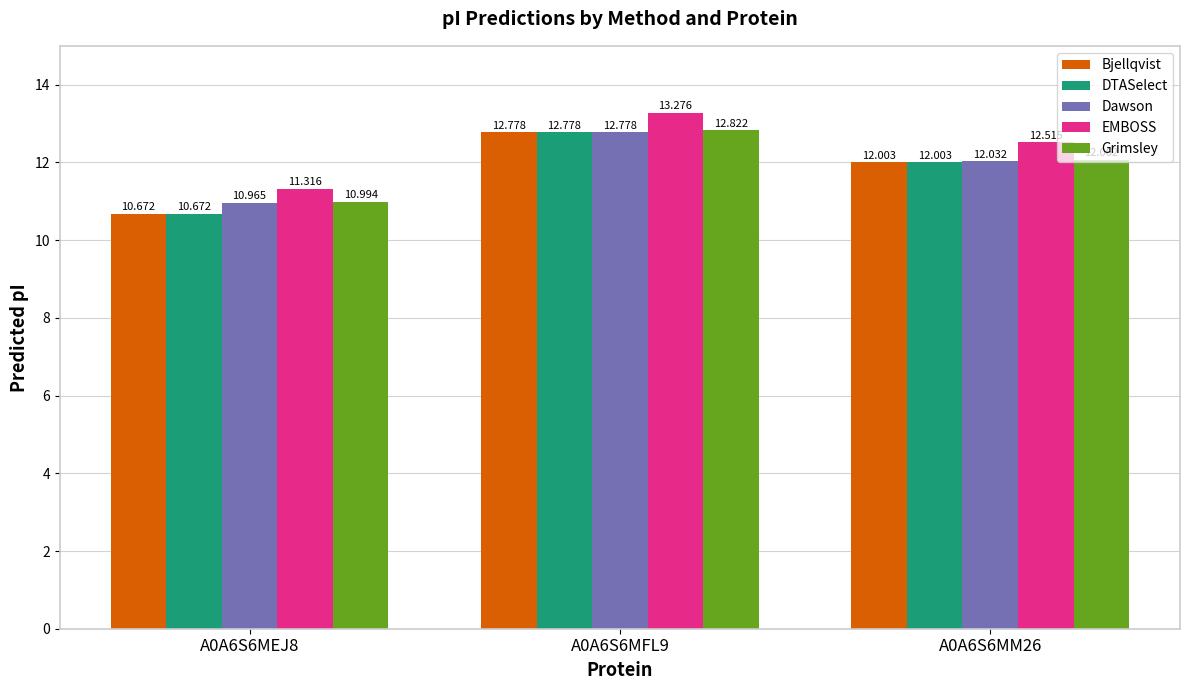

What is the difference between the highest and lowest values at A0A6S6MM26?

0.5